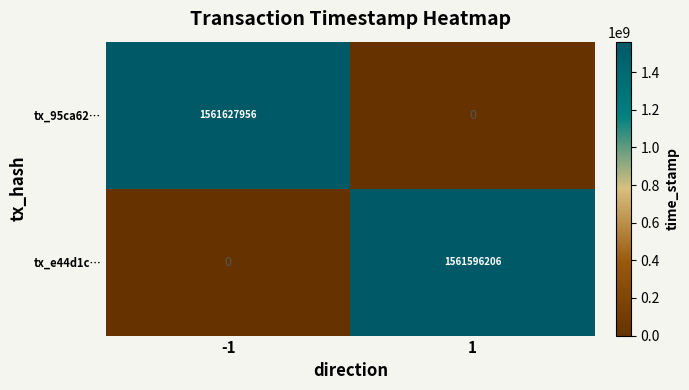

What is the average value of the tx_95ca62… series?

780813978